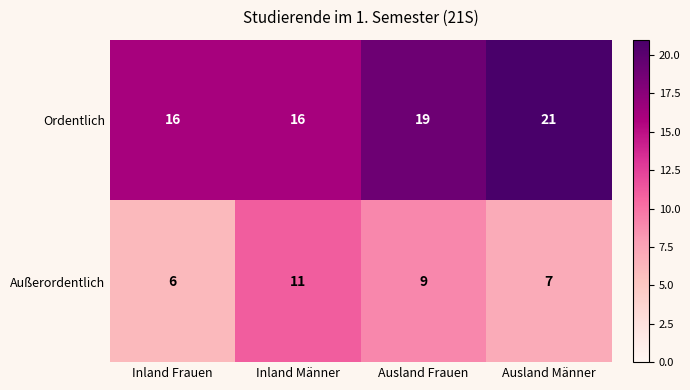

Reading left to right, transcribe all the data shown in this chart.

Ordentlich: Inland Frauen=16	Inland Männer=16	Ausland Frauen=19	Ausland Männer=21
Außerordentlich: Inland Frauen=6	Inland Männer=11	Ausland Frauen=9	Ausland Männer=7